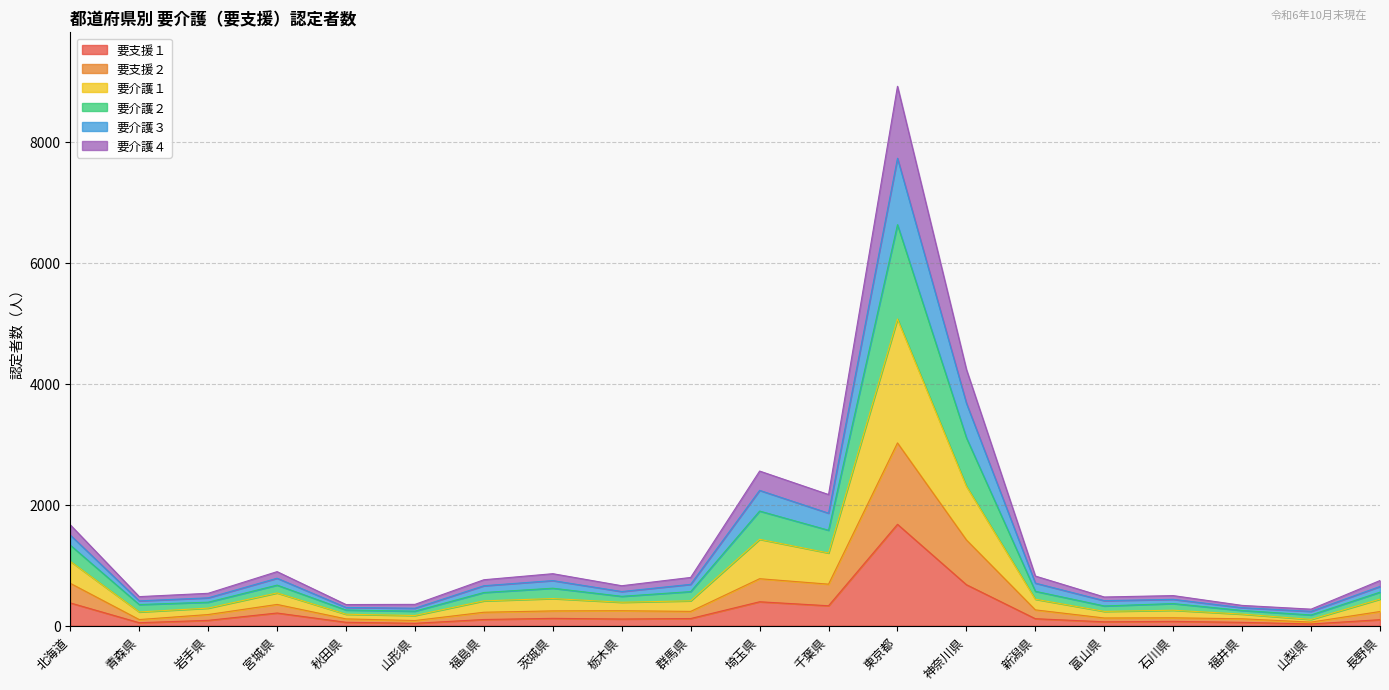

What position from the right is 新潟県?

6